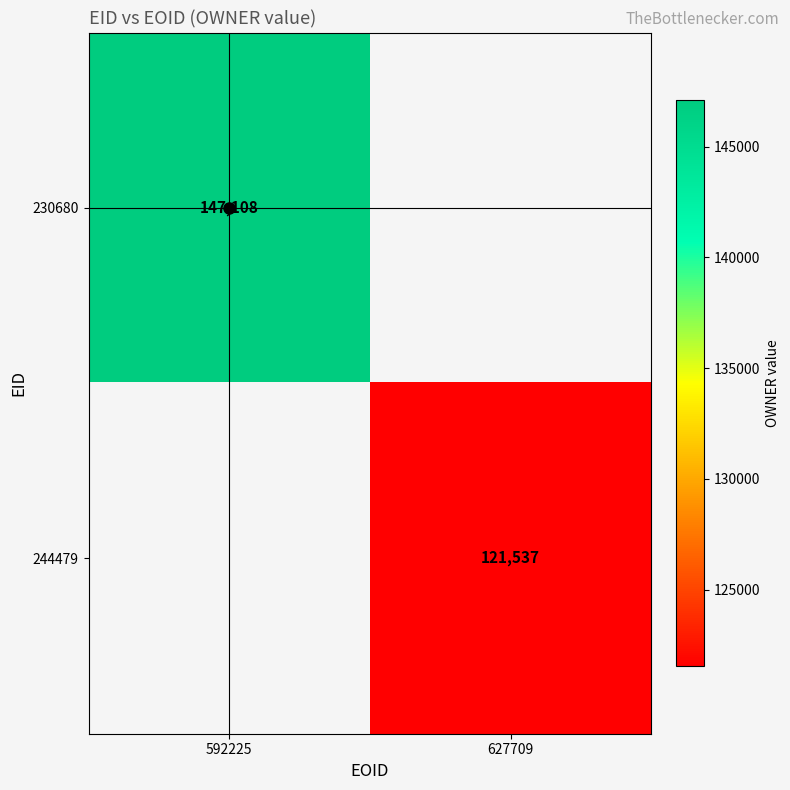

The value of 244479 at 627709 is 48971. True or false?

False